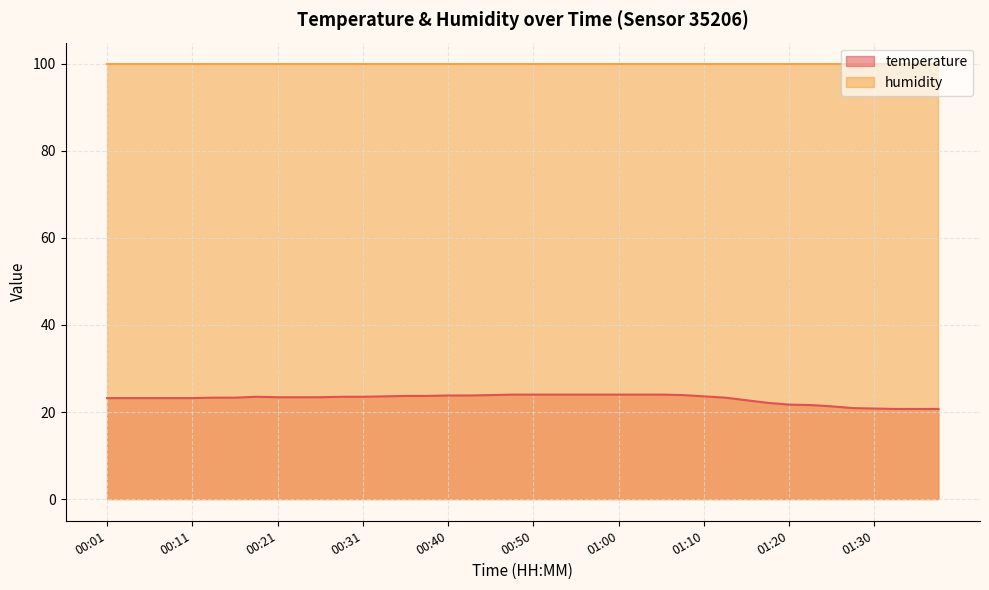

Which category has the lowest value across all series?

01:33